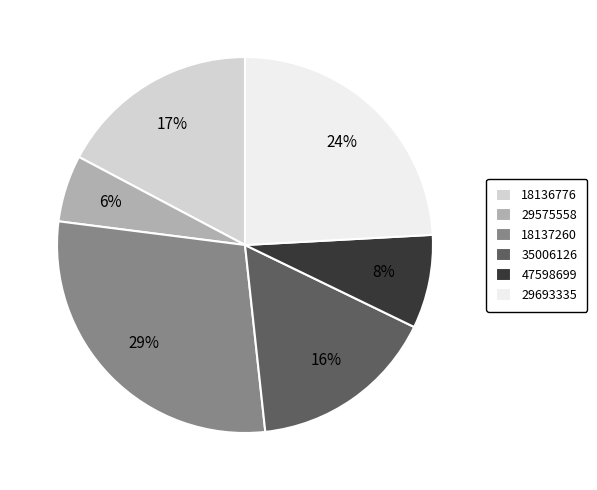

To the nearest percent, what is the difference between the 29693335 and 18137260 slice percentages?

5%